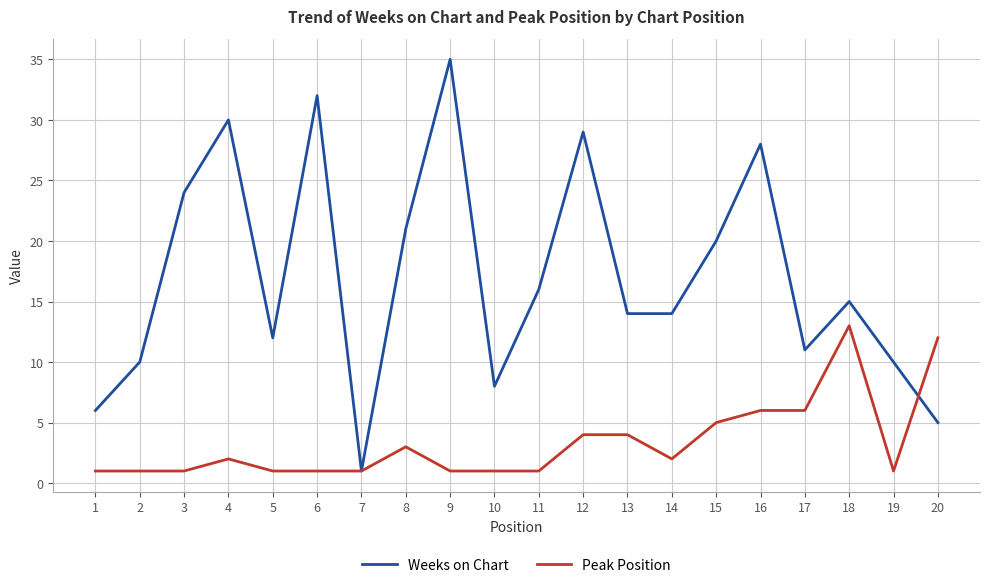

Where is the first local maximum for Weeks on Chart?

4